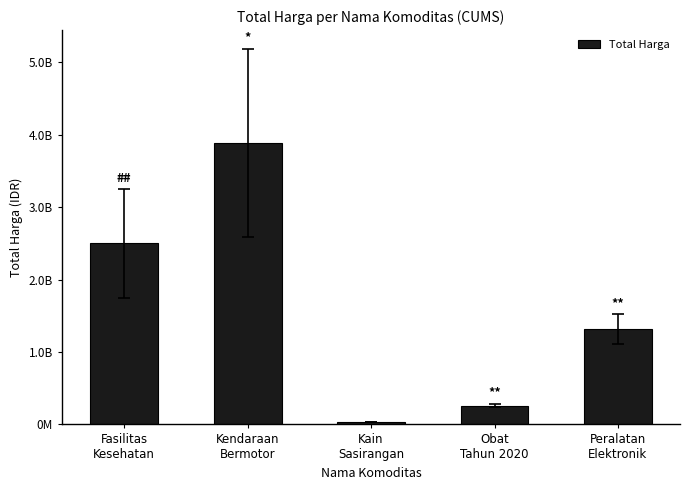

What is the sum of all values?

7996231125